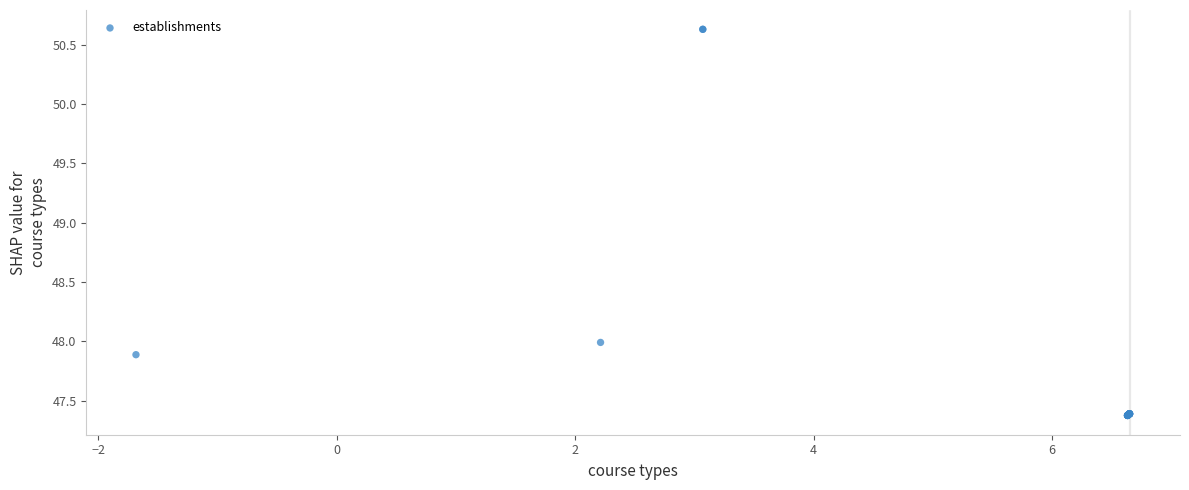

What Y value in the scatter plot is closest to 49?

48.0